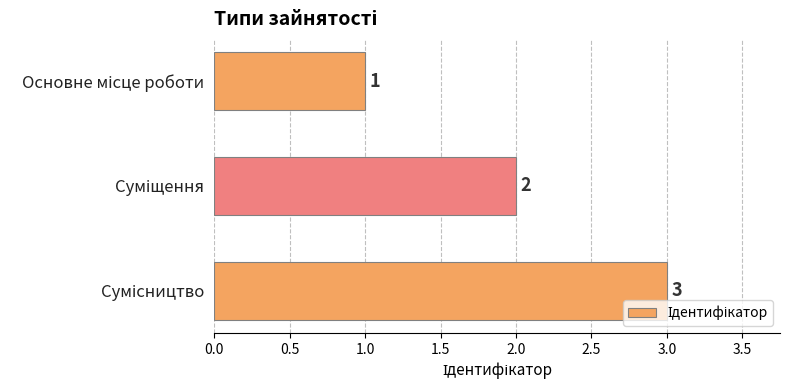

How many values are below 2?

1